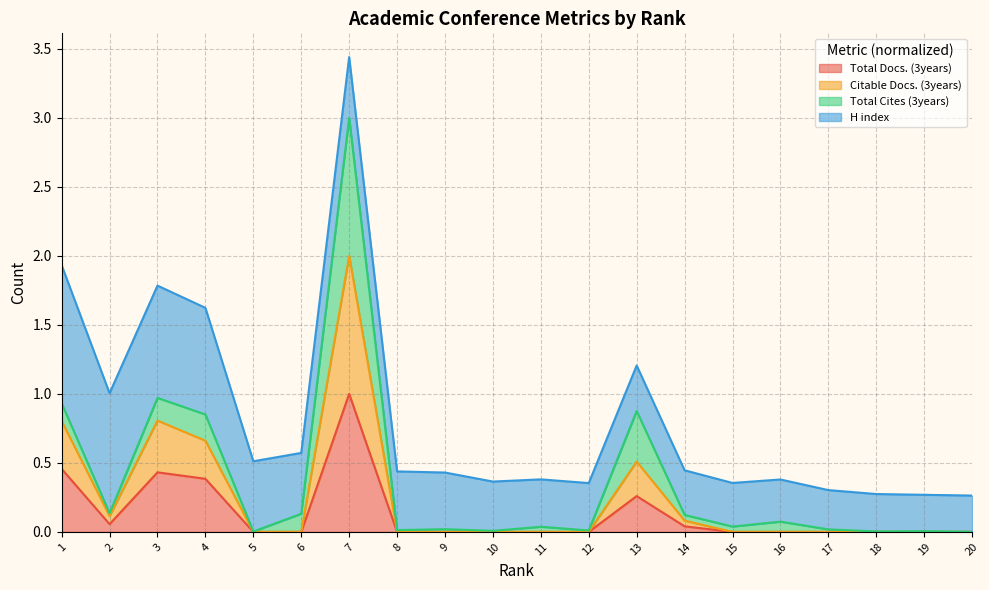

The value of Total Docs. (3years) at 14 is 0.0. True or false?

True